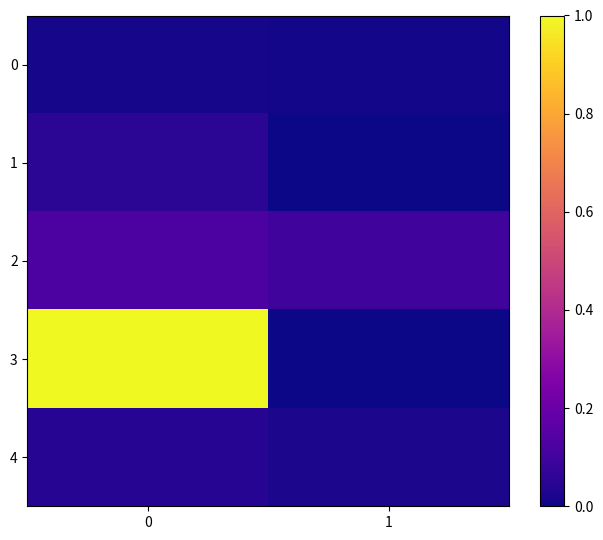

Which series has the largest total across all categories?

3